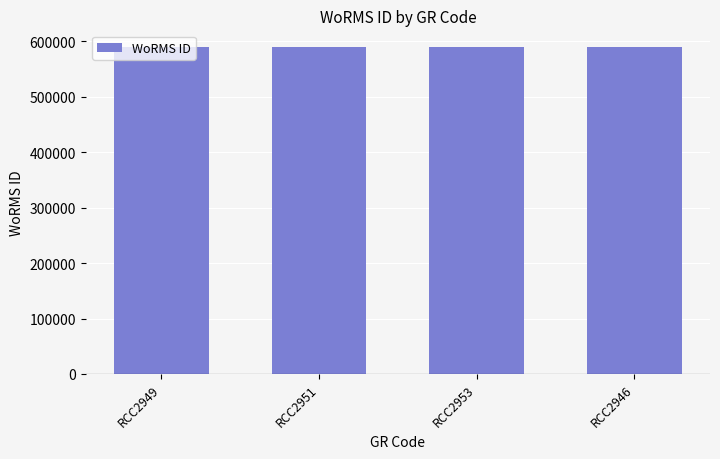

What position from the left is RCC2949?

1